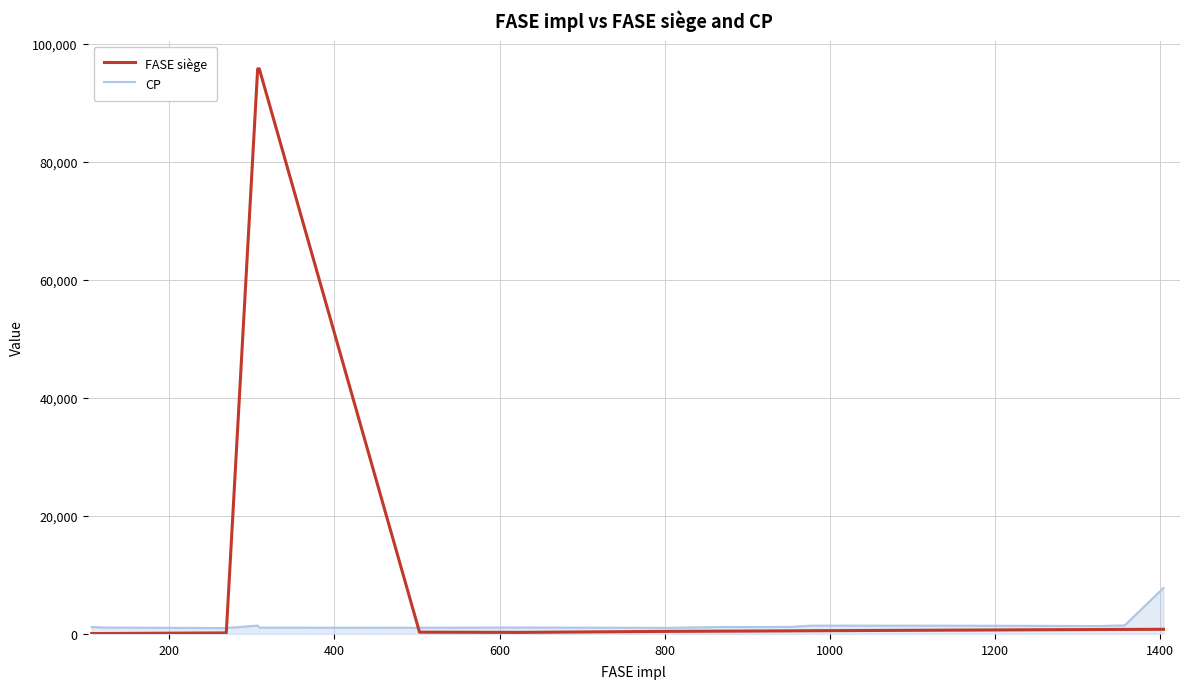

Which series has the largest total across all categories?

FASE siège